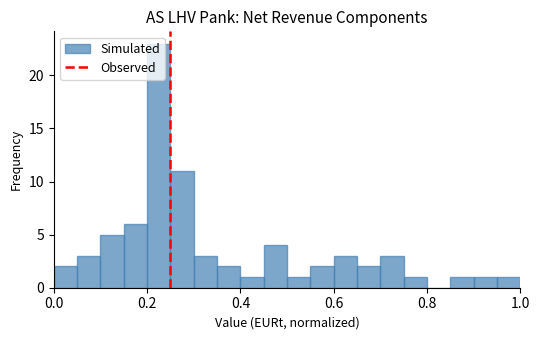

Around what value on the x-axis is the tallest bar? Give the approximate position of its centre, as read against the axis.

0.22